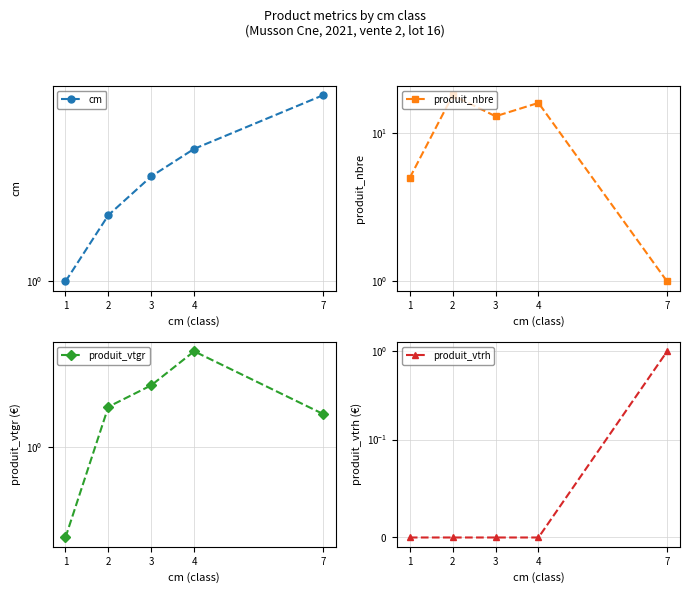

At which category does produit_vtgr reach its first local peak?

4